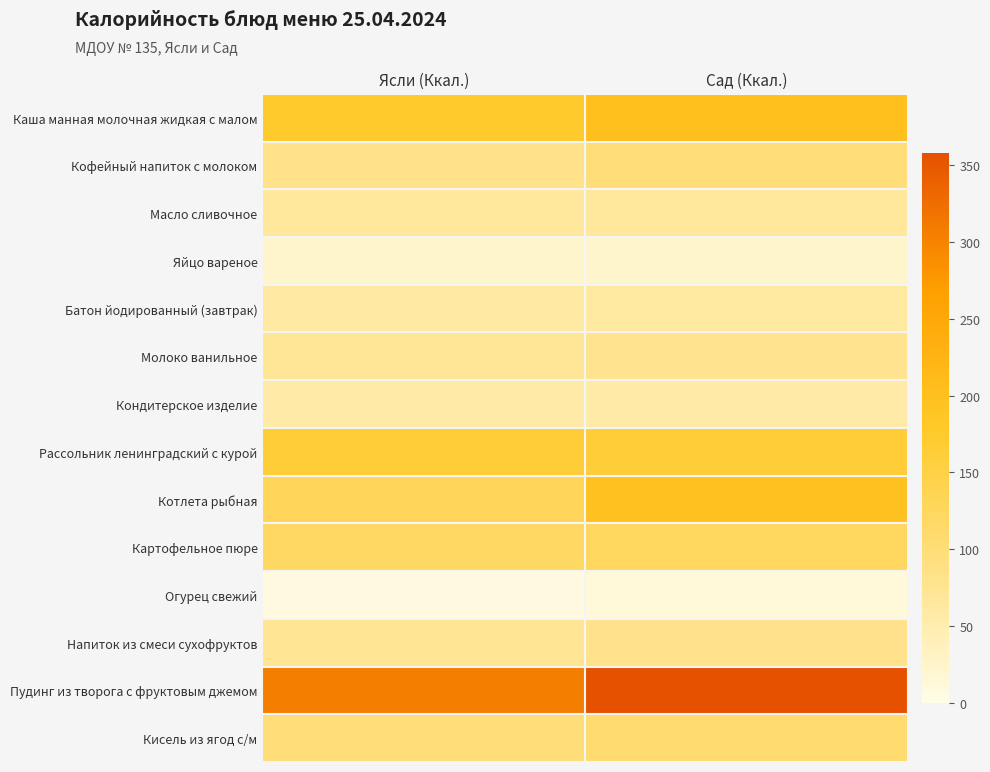

How many series are shown in this chart?

14